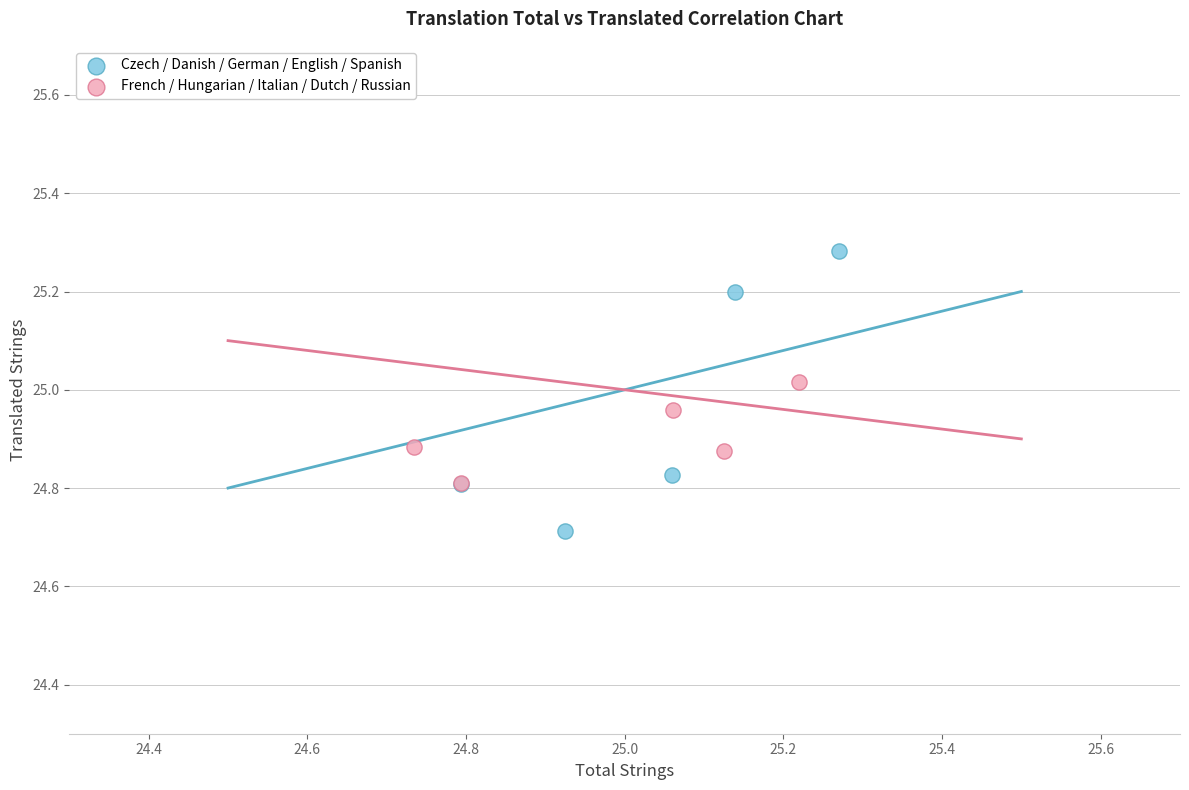

Which series has the widest spread of Y values?

Czech / Danish / German / English / Spanish